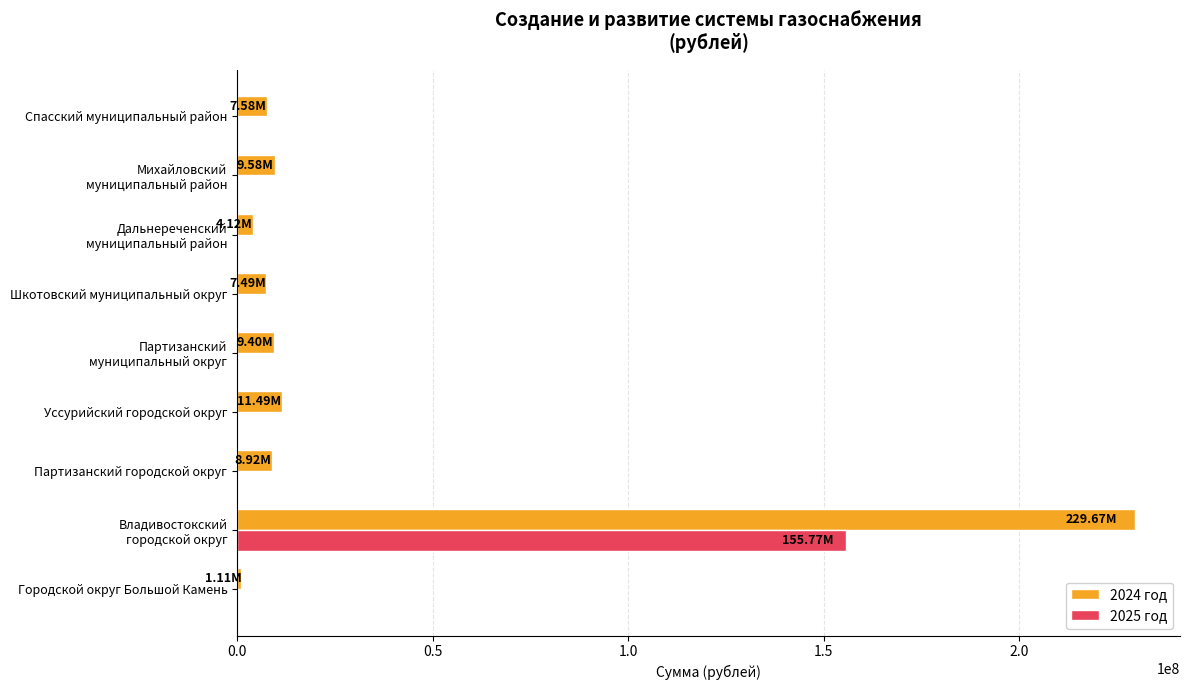

What is the sum of all 2024 год values?

289355679.5